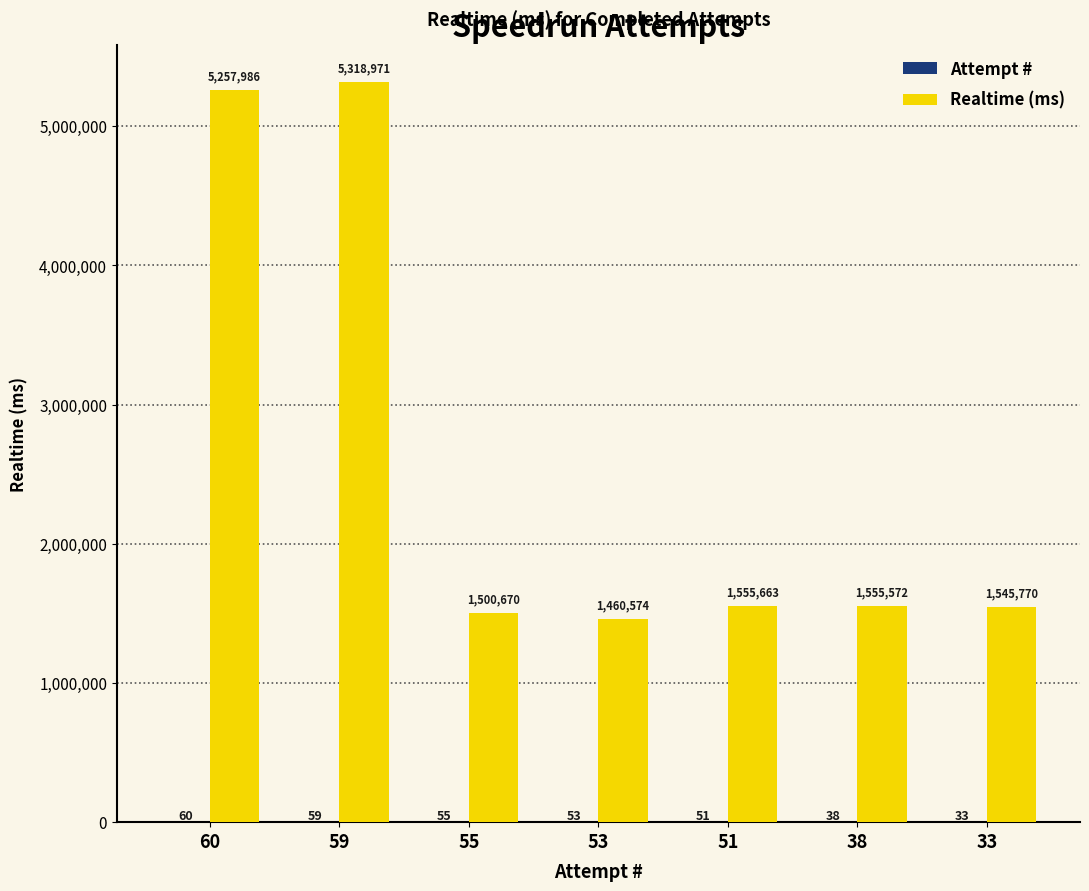

At which category is the sum across all series the highest?

59